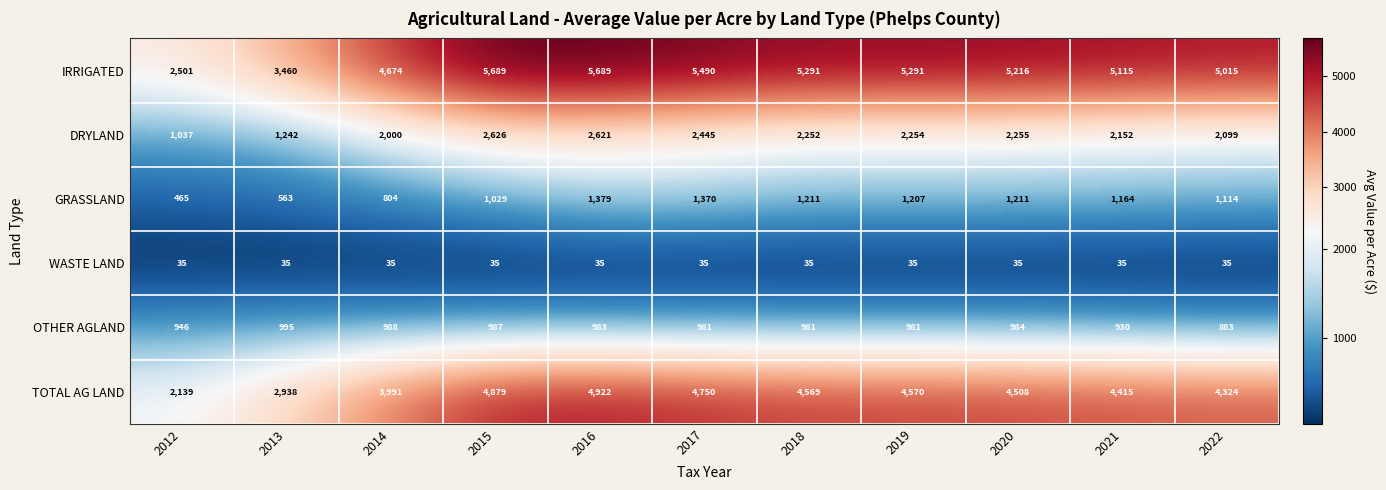

Which series has the largest total across all categories?

IRRIGATED